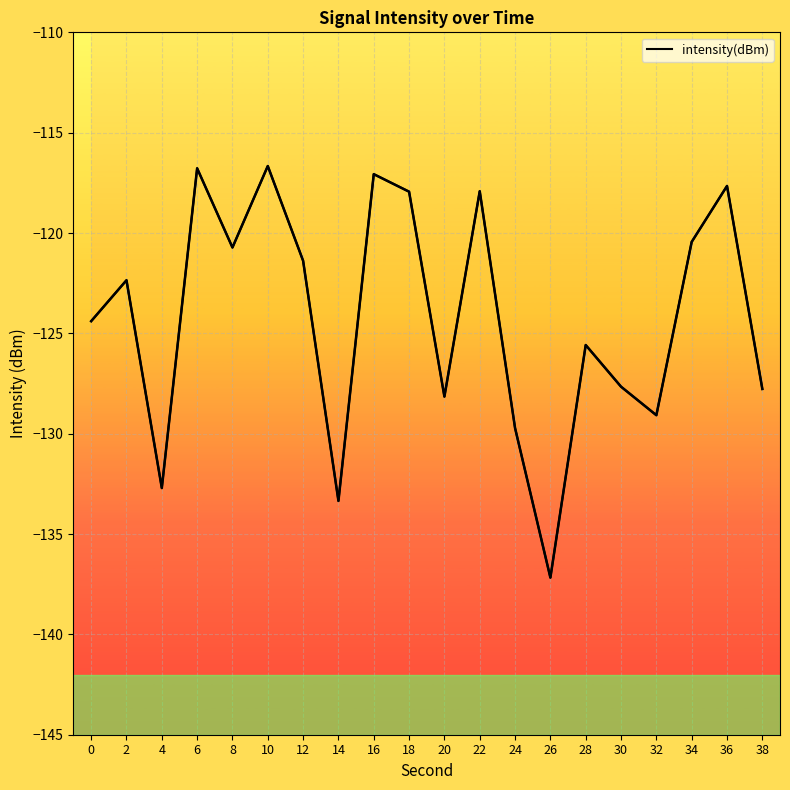

True or false: the data shows -170.4 at 2.

False